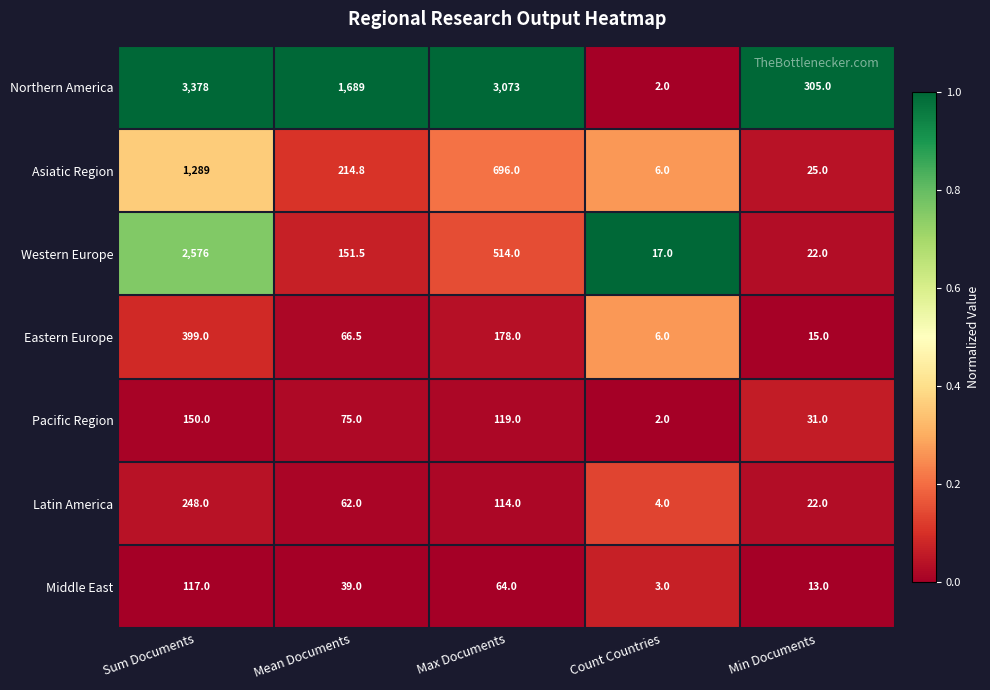

What is the difference between the Latin America values at Count Countries and Mean Documents?

58.0